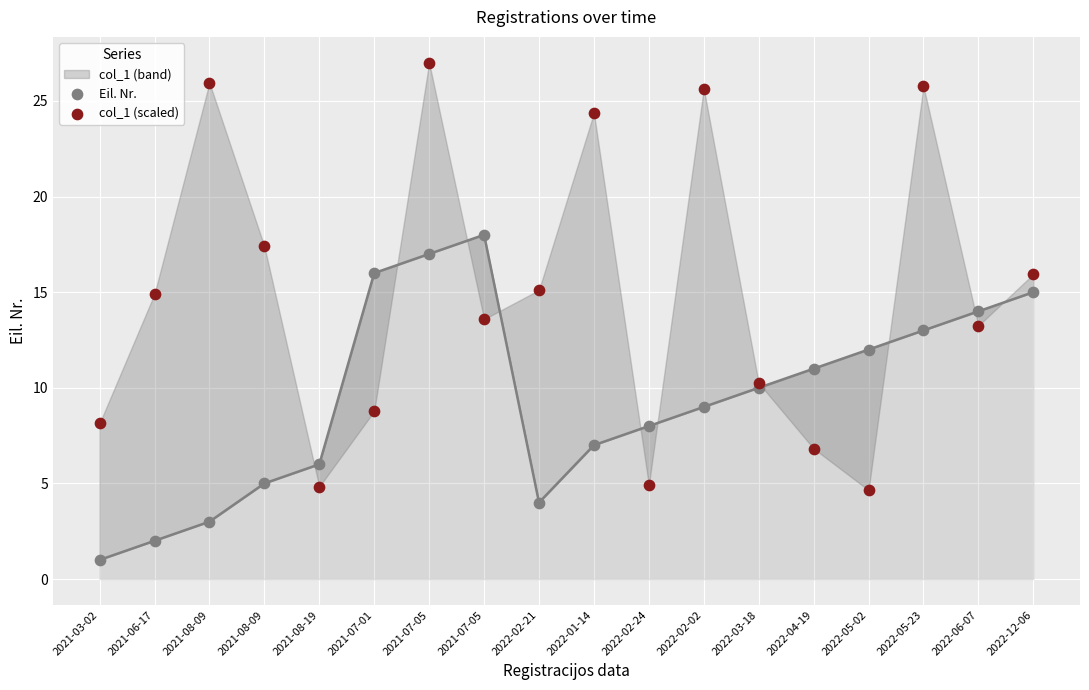

At which category is the sum across all series the highest?

2021-07-05